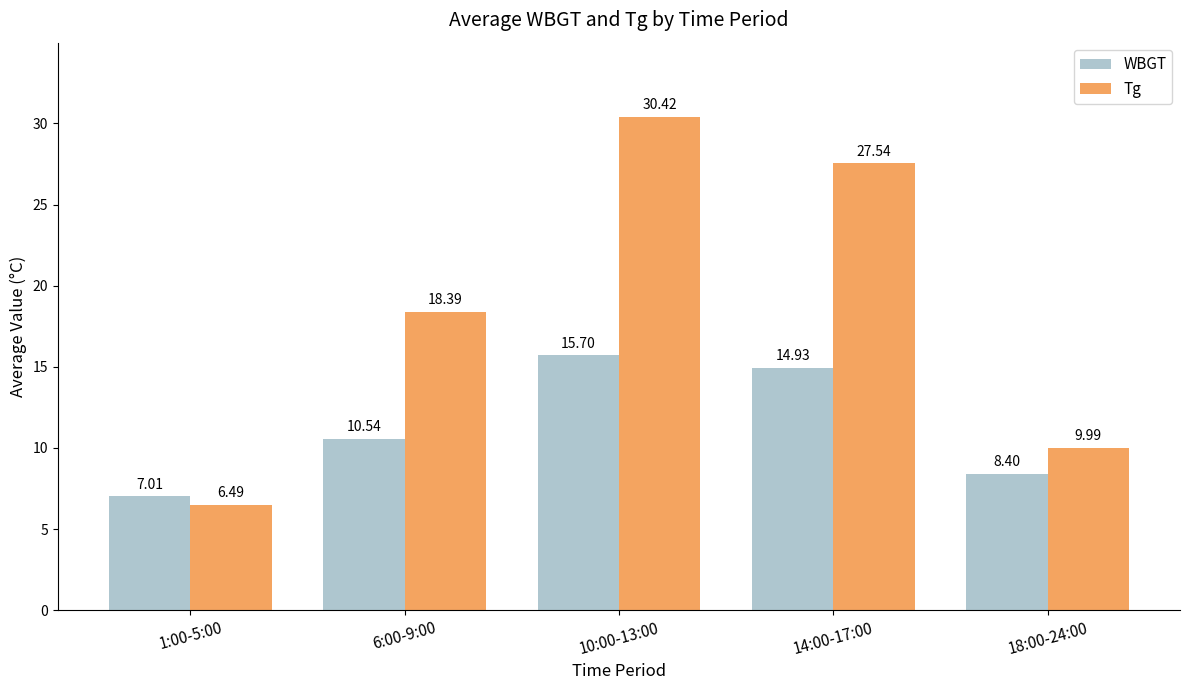

Where is WBGT nearest to the value 11?

6:00-9:00